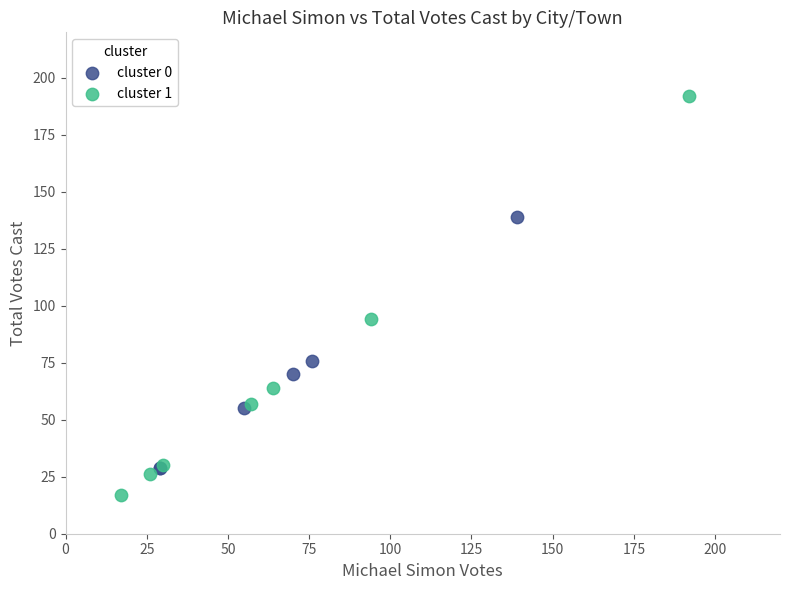

Which series has the widest spread of Y values?

cluster 1